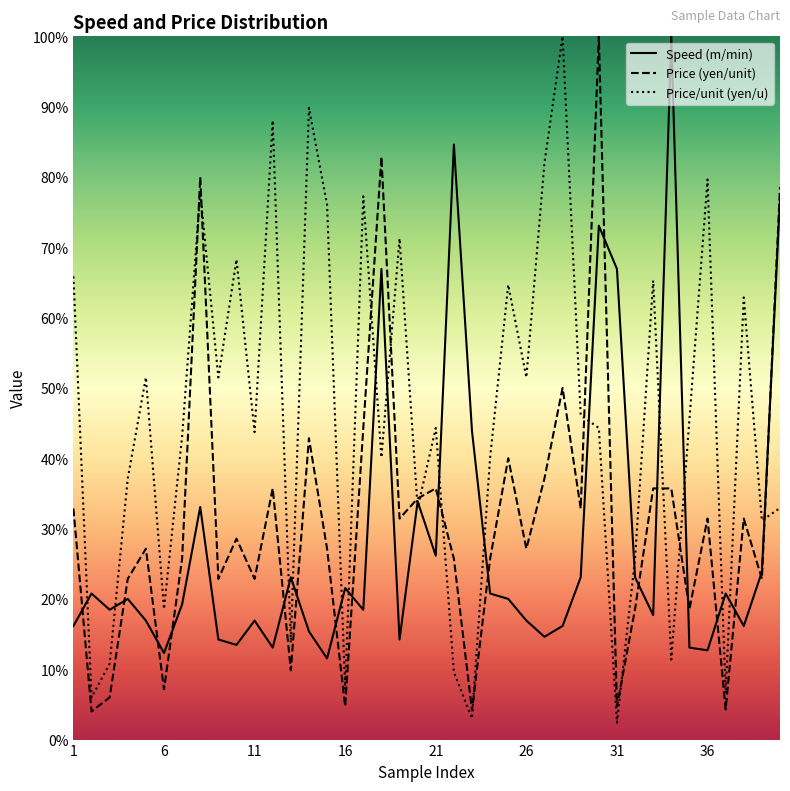

Is this an area chart (filled region under the line)?

No